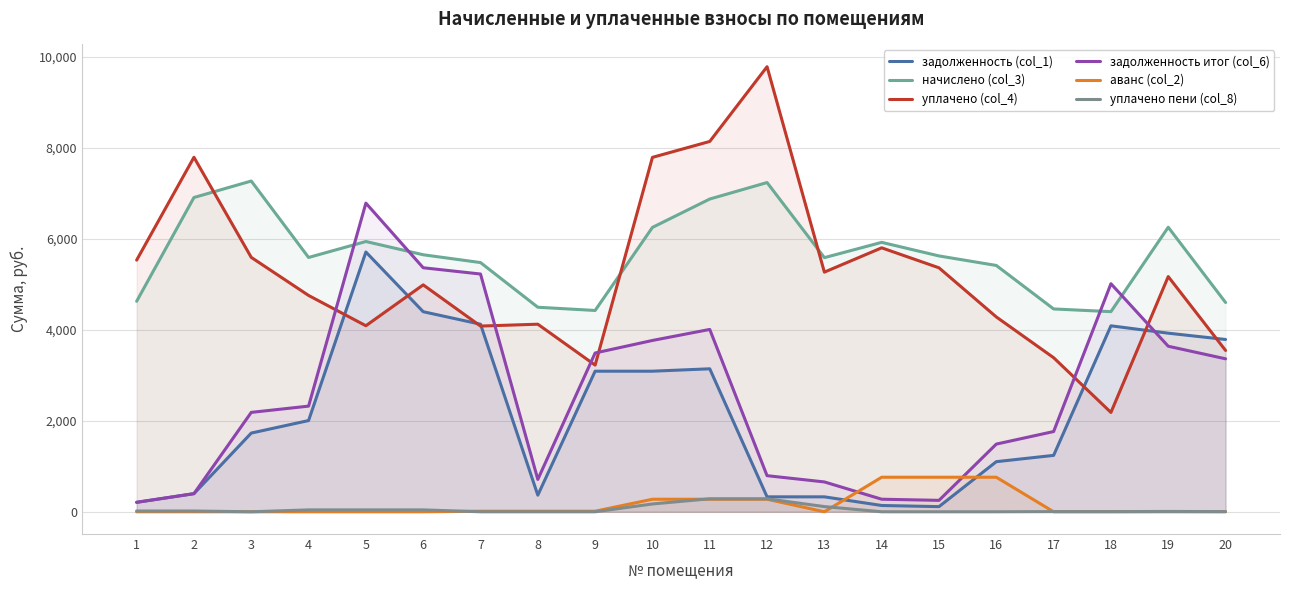

What is the maximum value shown in the chart?

9788.4